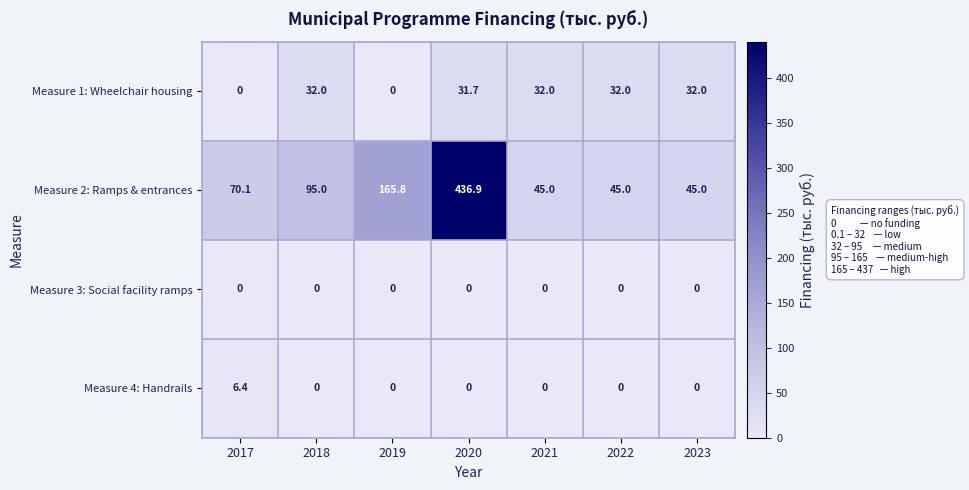

Which series has the largest total across all categories?

Measure 2: Ramps & entrances